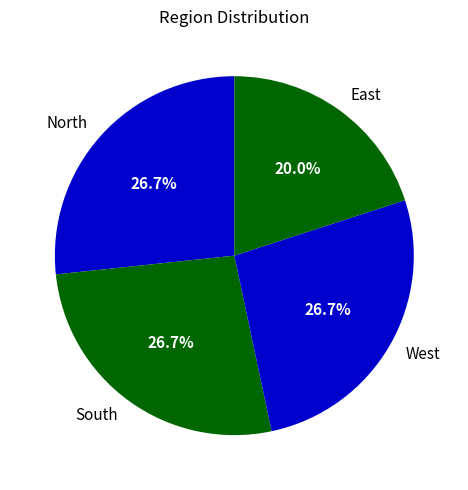

Which has a higher value, East or South?

South